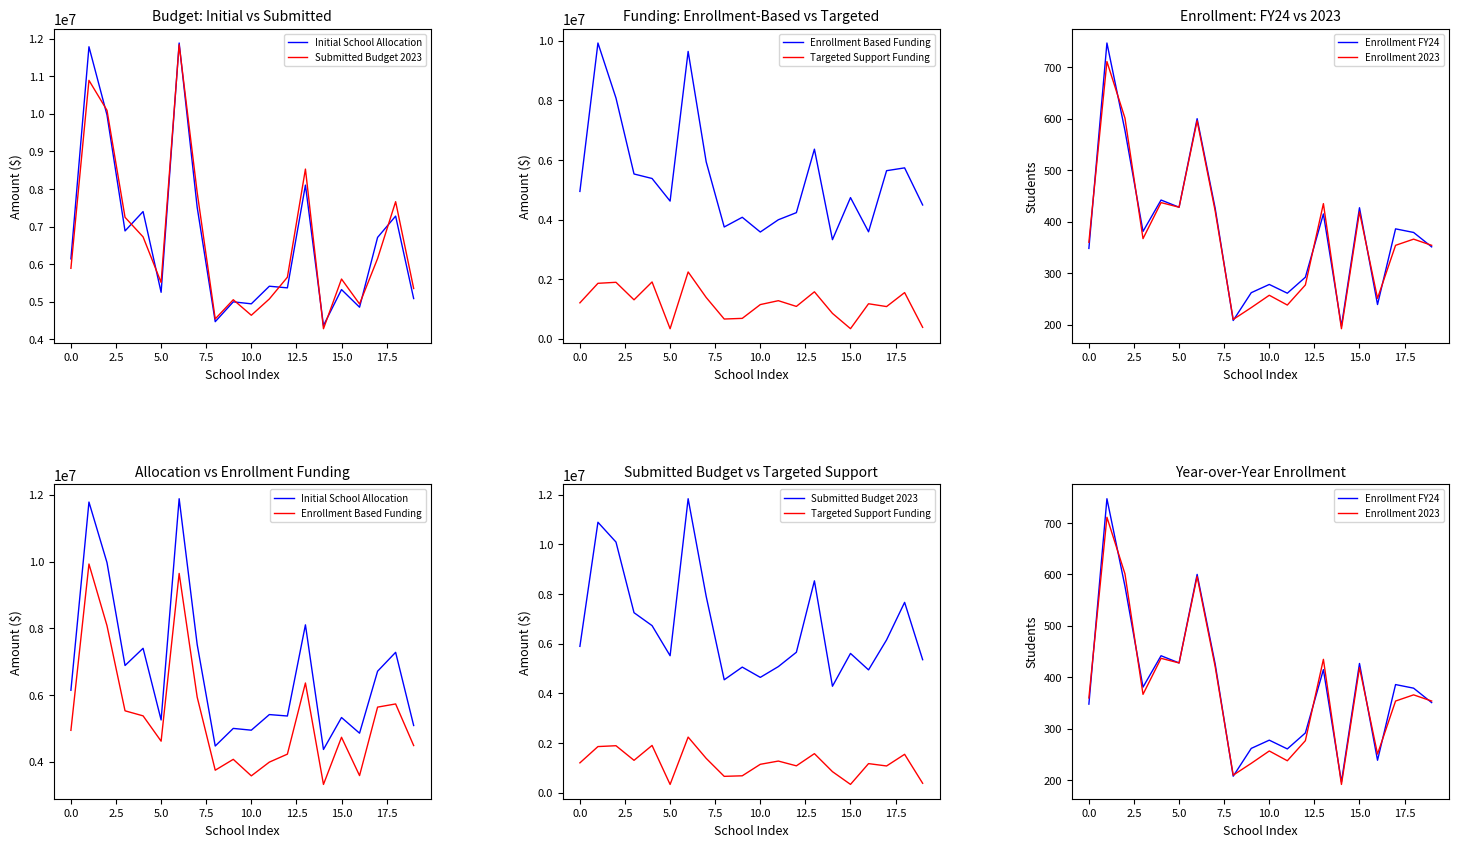

True or false: Targeted Support Funding and Initial School Allocation cross at least once.

False